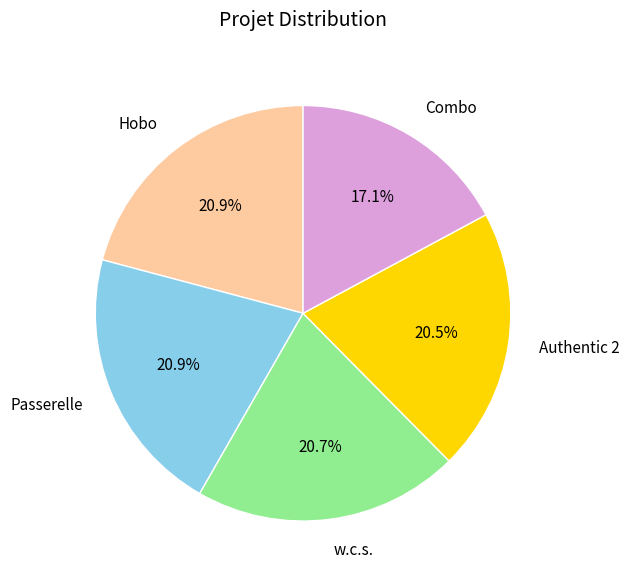

Combined, what portion of the pie is Combo and Hobo?

38.0%